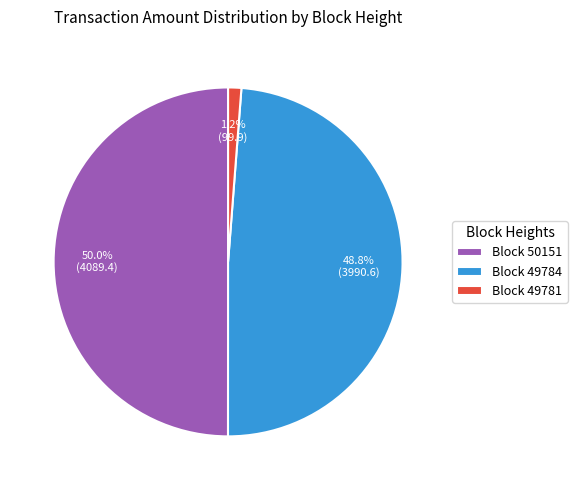

Combined, do Block 50151 and Block 49781 account for over 50%?

Yes